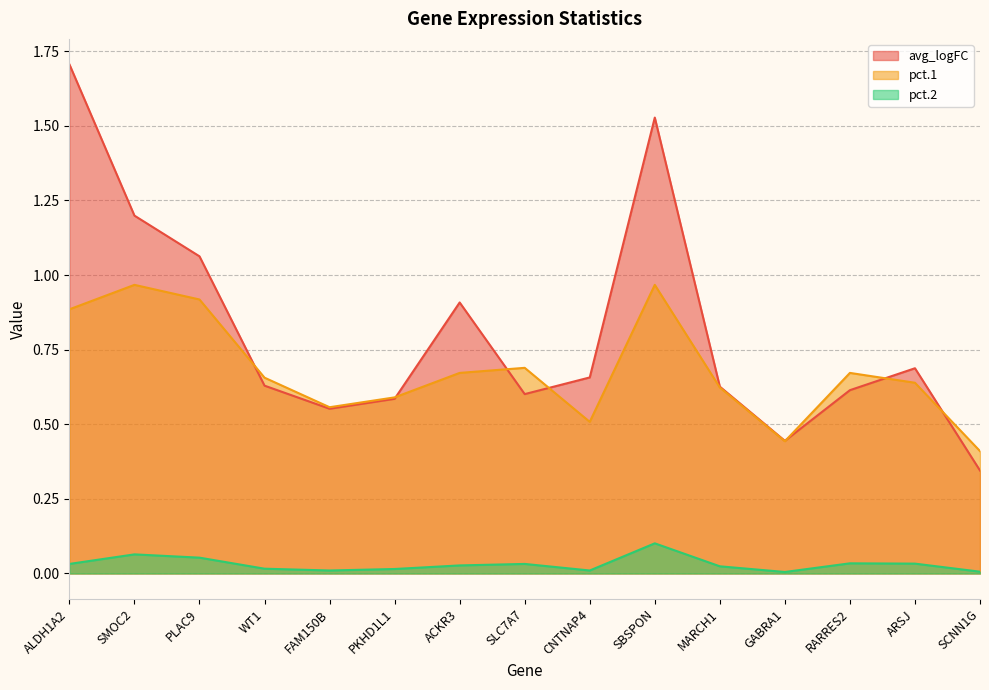

Reading left to right, extract all data points from this chart.

avg_logFC: ALDH1A2=1.7	SMOC2=1.2	PLAC9=1.1	WT1=0.6	FAM150B=0.6	PKHD1L1=0.6	ACKR3=0.9	SLC7A7=0.6	CNTNAP4=0.7	SBSPON=1.5	MARCH1=0.6	GABRA1=0.4	RARRES2=0.6	ARSJ=0.7	SCNN1G=0.3
pct.1: ALDH1A2=0.9	SMOC2=1.0	PLAC9=0.9	WT1=0.7	FAM150B=0.6	PKHD1L1=0.6	ACKR3=0.7	SLC7A7=0.7	CNTNAP4=0.5	SBSPON=1.0	MARCH1=0.6	GABRA1=0.4	RARRES2=0.7	ARSJ=0.6	SCNN1G=0.4
pct.2: ALDH1A2=0.0	SMOC2=0.1	PLAC9=0.1	WT1=0.0	FAM150B=0.0	PKHD1L1=0.0	ACKR3=0.0	SLC7A7=0.0	CNTNAP4=0.0	SBSPON=0.1	MARCH1=0.0	GABRA1=0.0	RARRES2=0.0	ARSJ=0.0	SCNN1G=0.0